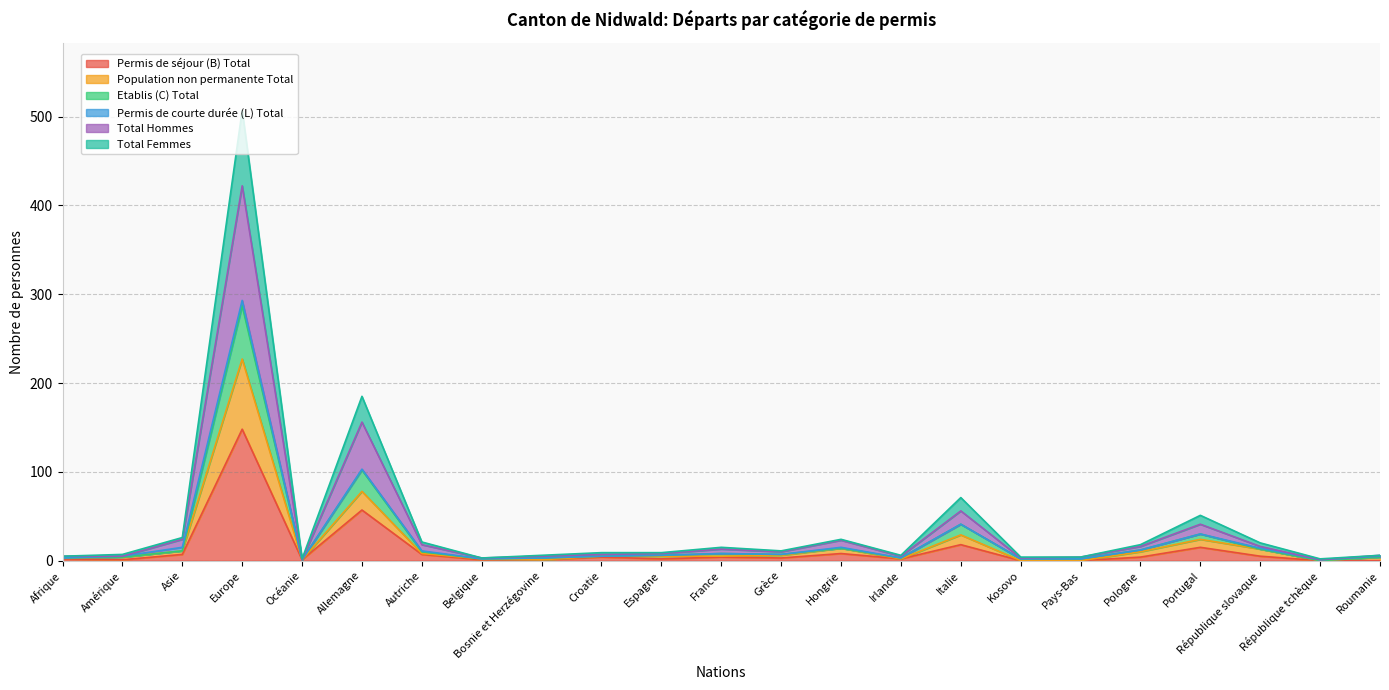

The value of Population non permanente Total at Océanie is 2. True or false?

False